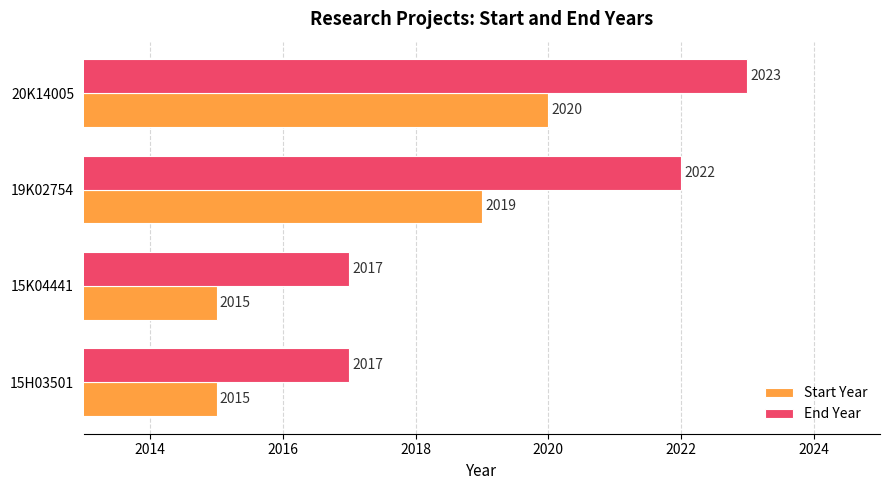

At how many categories does at least one series exceed 2021?

2